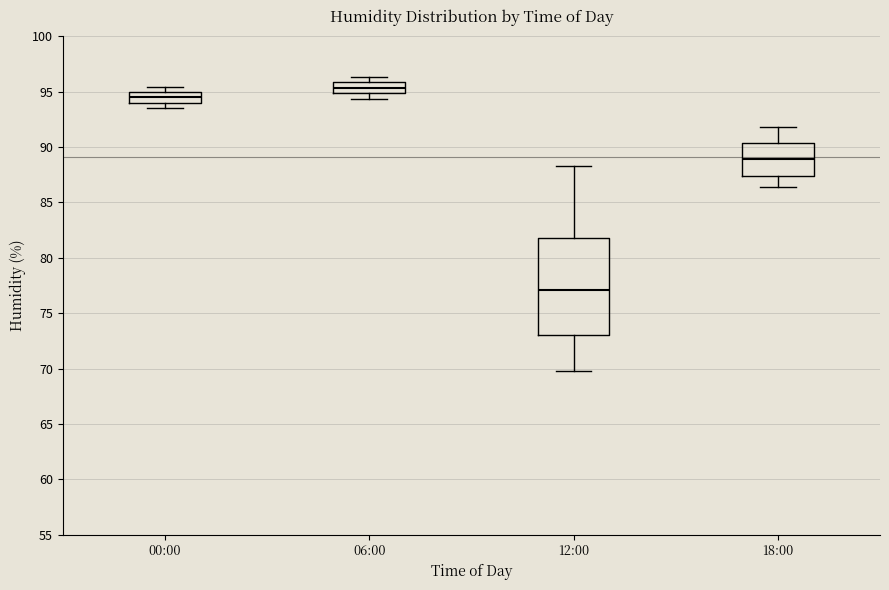

Which box is the tallest, from its lower edge to its upper edge?

12:00